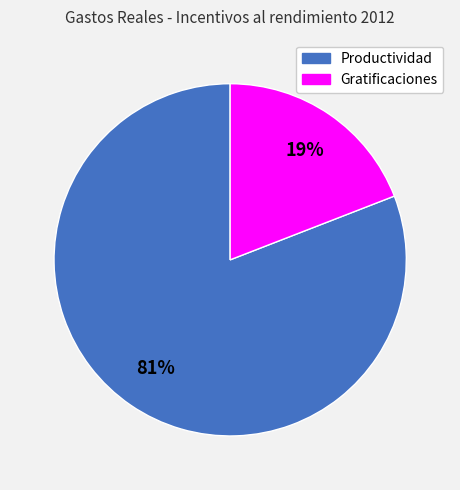

What percentage is the Gratificaciones slice, to the nearest percent?

19%